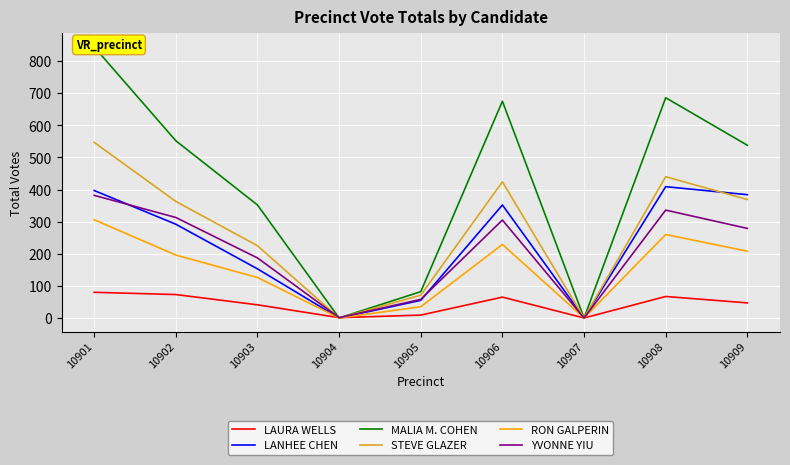

What is the average value of the RON GALPERIN series?

151